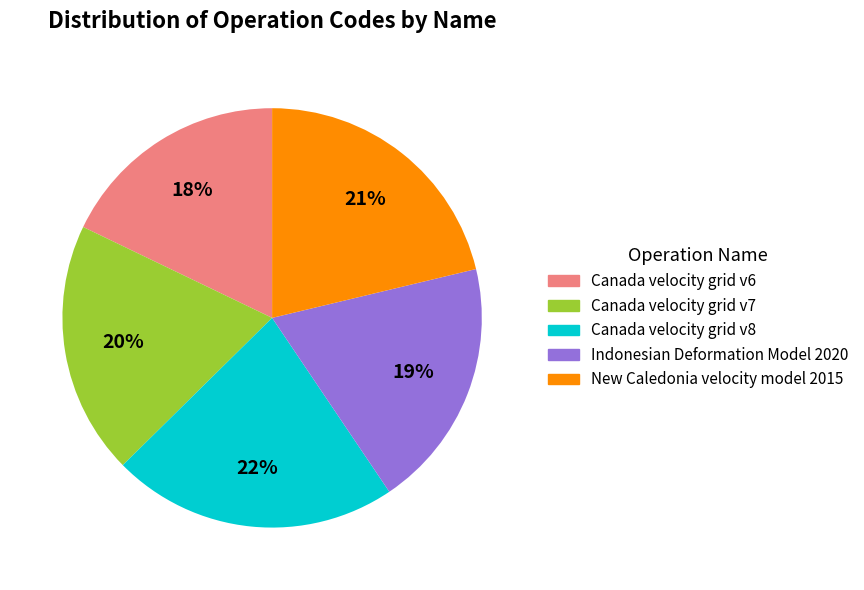

Which slice is the largest?

Canada velocity grid v8